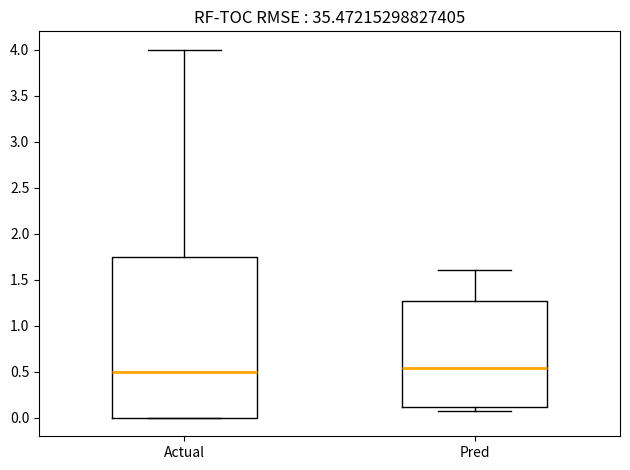

Reading left to right, read every box against the y-axis: the position of its median line, the range the box covers, and the ends of its whiskers. The values are not printed on the chart, so give them approximately, as read against the axis.

Actual: median 0.50, box 0.00 to 1.75, whiskers 0.00 to 4.00
Pred: median 0.55, box 0.10 to 1.30, whiskers 0.10 (just below the box's lower edge) to 1.60